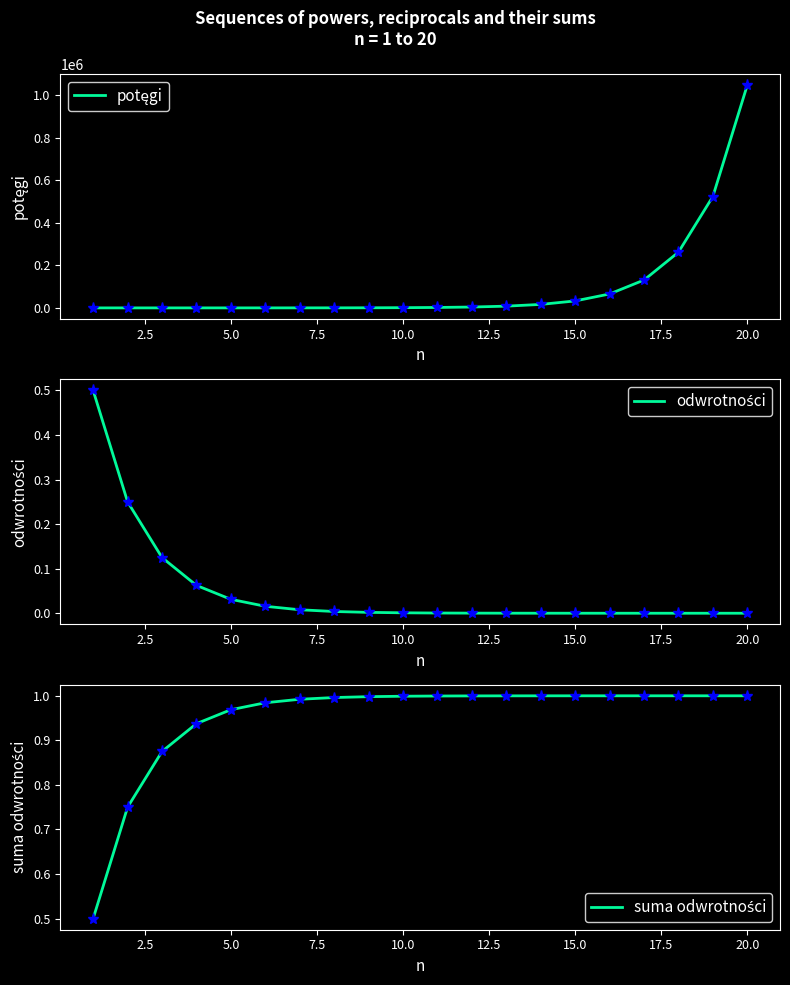

What is the difference between the maximum and second lowest values in the potęgi series?

1048572.0